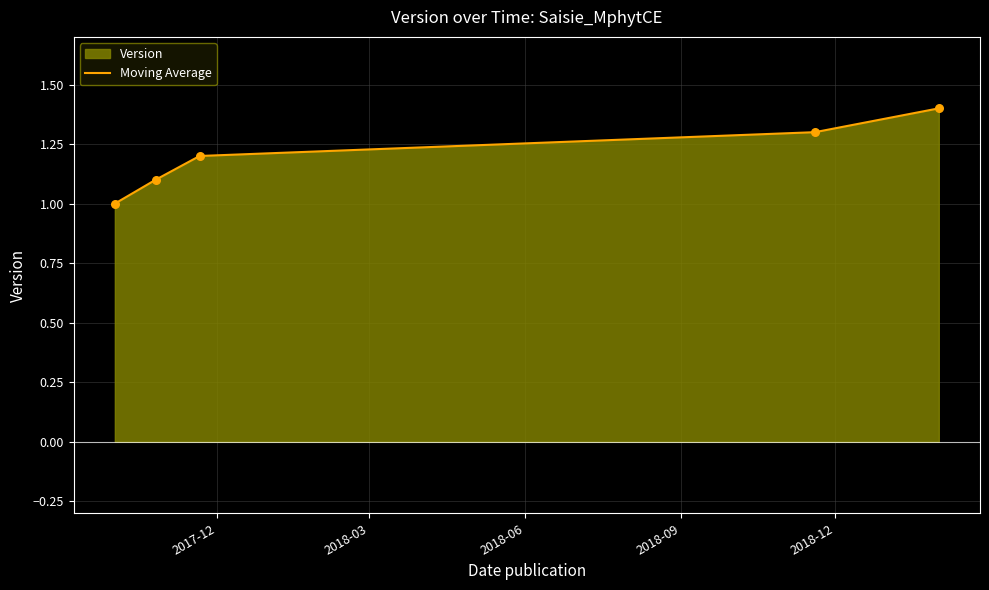

What is the sum of all values?

6.0